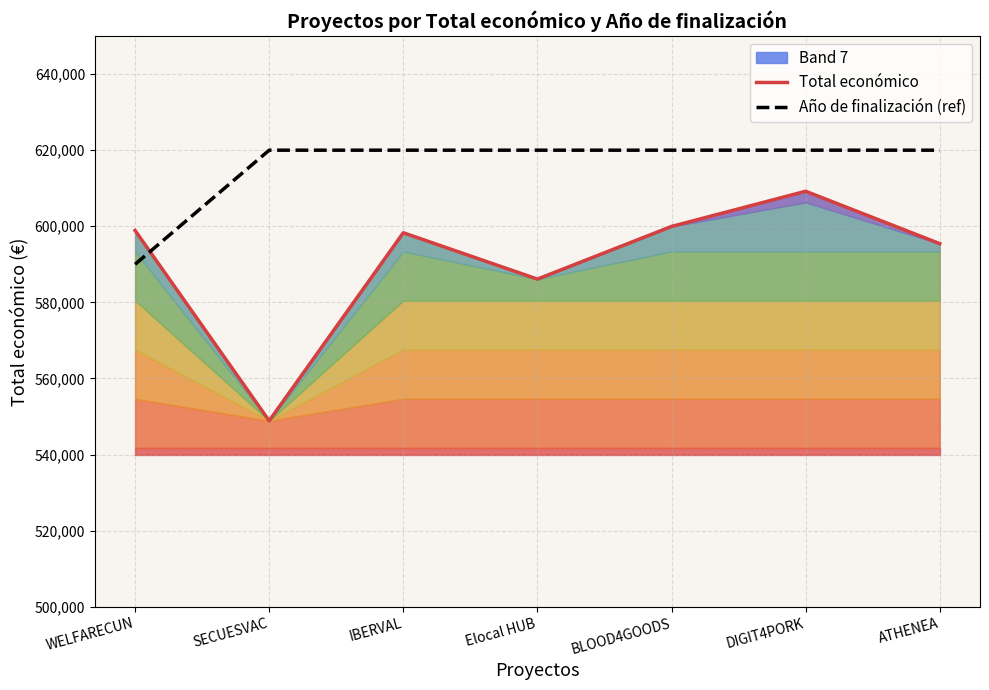

Between which two adjacent categories do Año de finalización (ref) and Total económico first intersect?

WELFARECUN and SECUESVAC